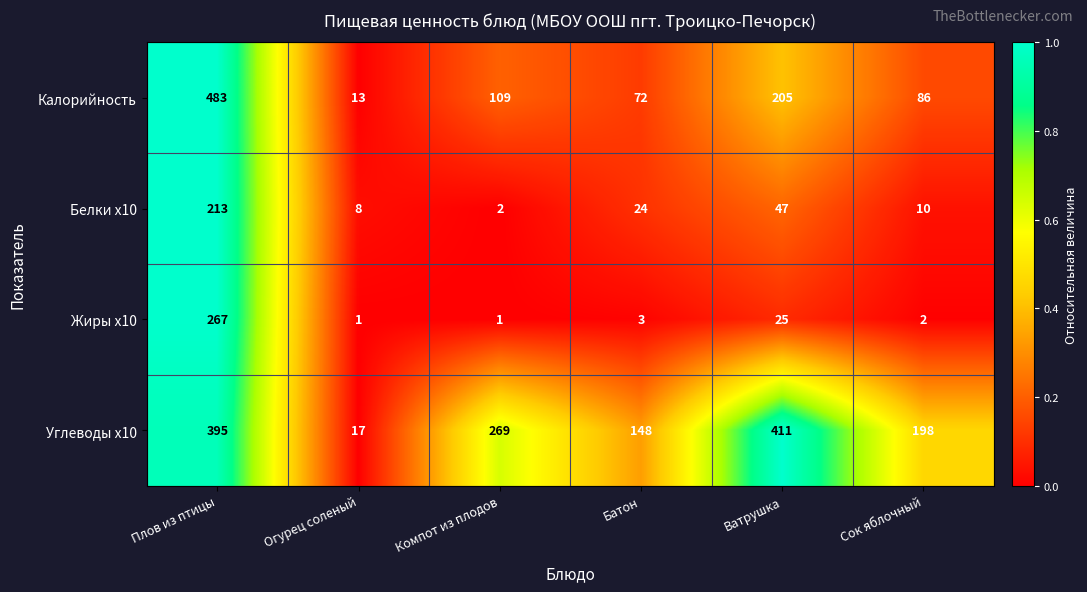

At which label does Жиры x10 first exceed 3?

Плов из птицы